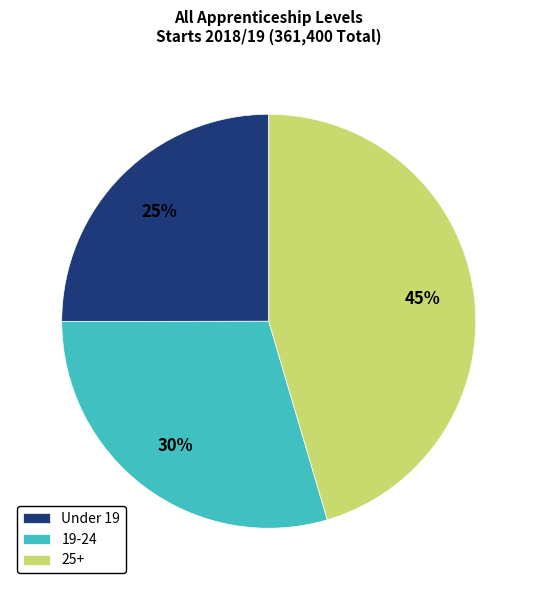

To the nearest percent, what portion does 19-24 represent?

30%